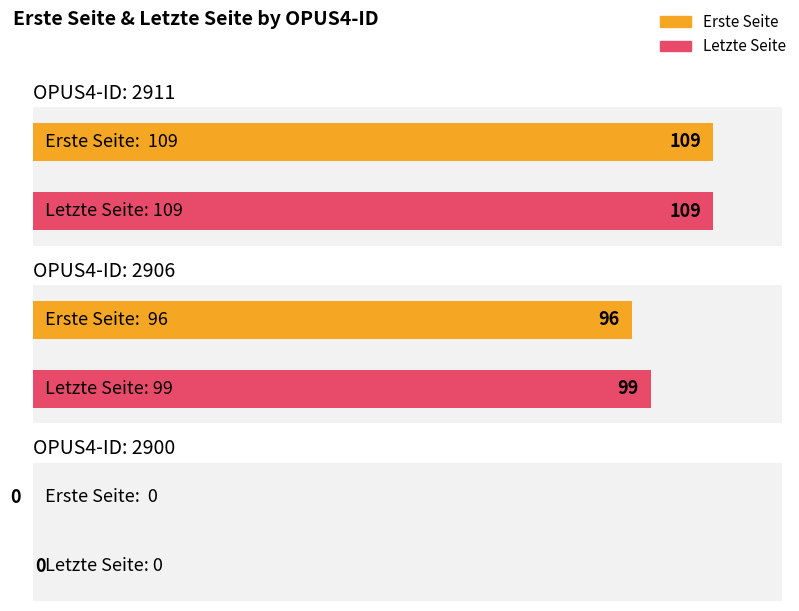

Where does the Erste Seite series first go above 96?

2911